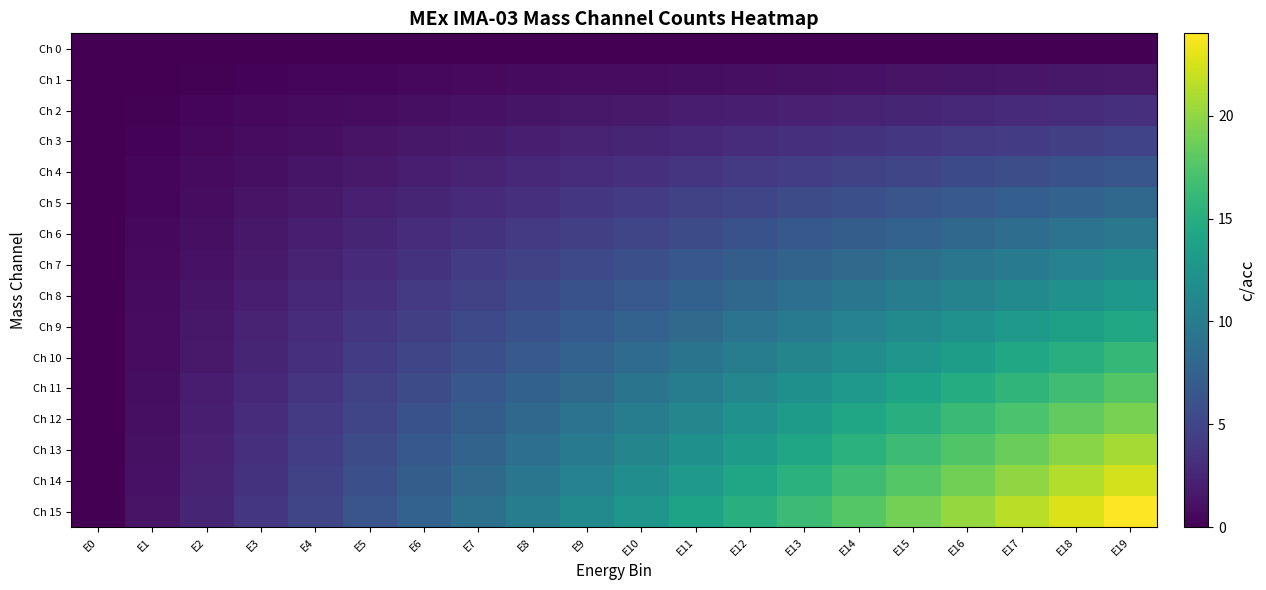

At E1, list the series in order from largest to smallest.

Ch 15, Ch 14, Ch 13, Ch 12, Ch 11, Ch 10, Ch 9, Ch 8, Ch 7, Ch 6, Ch 5, Ch 4, Ch 3, Ch 2, Ch 1, Ch 0